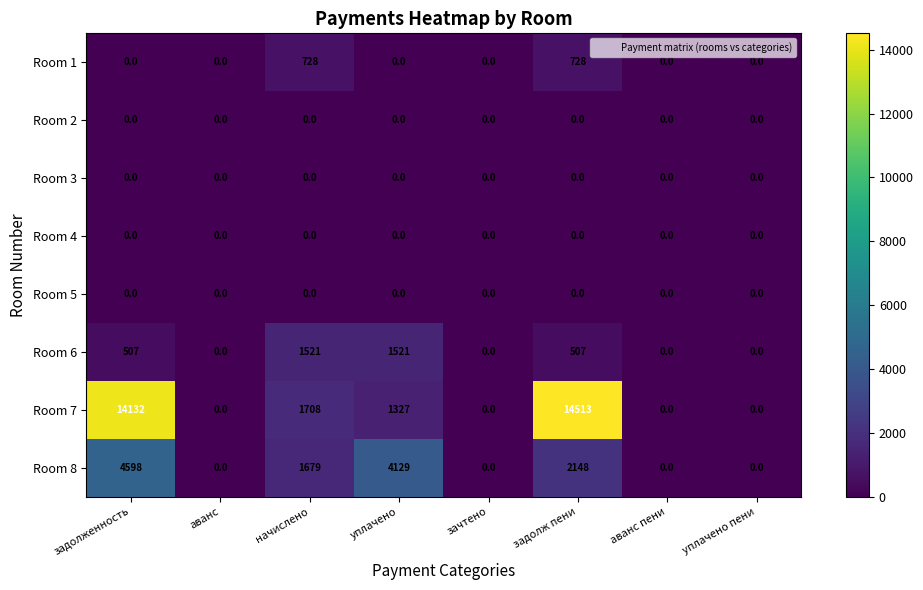

At which label is Room 8 closest to 2299?

задолж пени